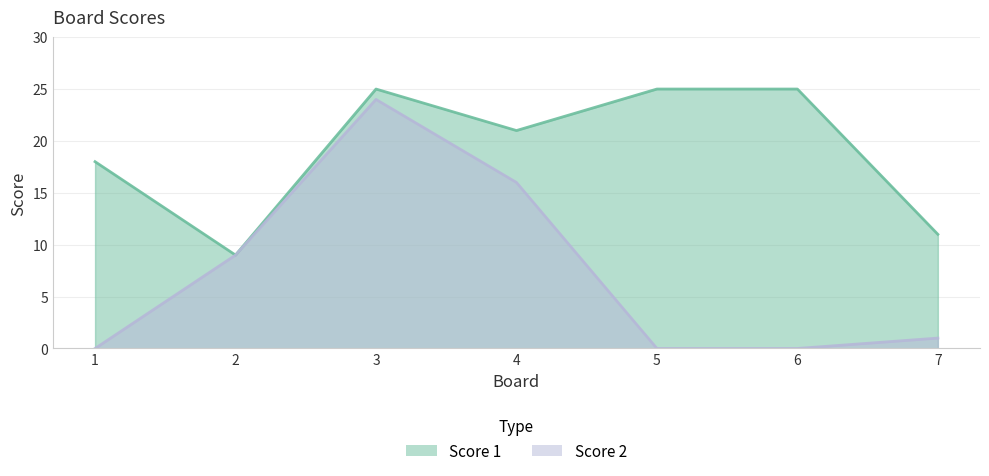

What is the highest value of the Score 2 series?

24